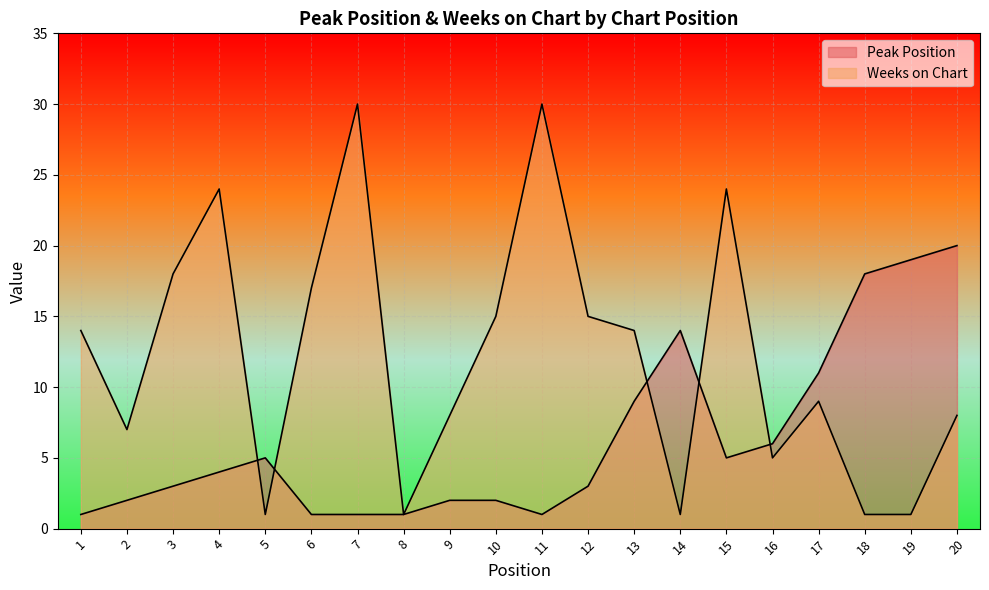

How many lines are shown in the chart?

2